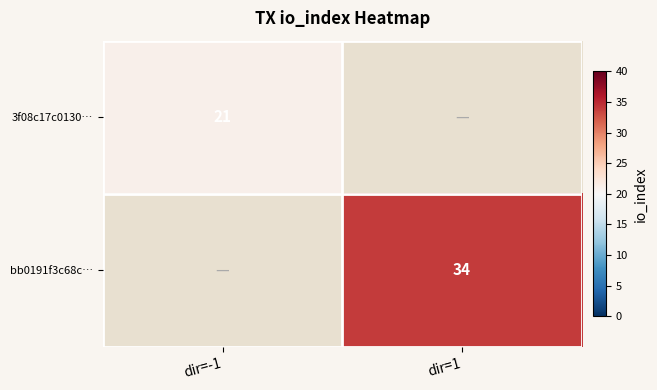

At which category does the chart reach its minimum across all series?

dir=-1